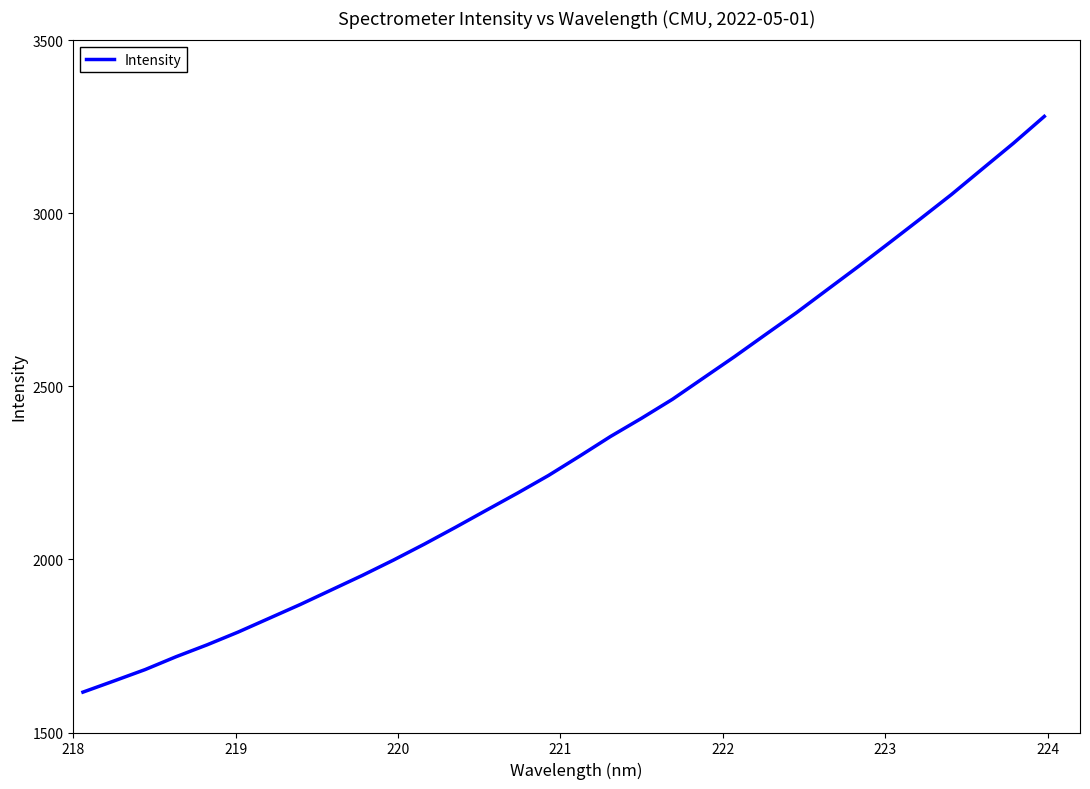

Reading left to right, extract all data points from this chart.

1616.7	1649.0	1681.7	1719.0	1753.4	1790.3	1830.1	1869.9	1911.9	1953.9	1998.0	2044.4	2092.7	2142.4	2191.6	2242.6	2298.3	2355.3	2407.9	2462.9	2524.5	2585.9	2649.8	2713.1	2780.0	2846.7	2915.2	2984.3	3054.4	3128.6	3202.5	3280.2